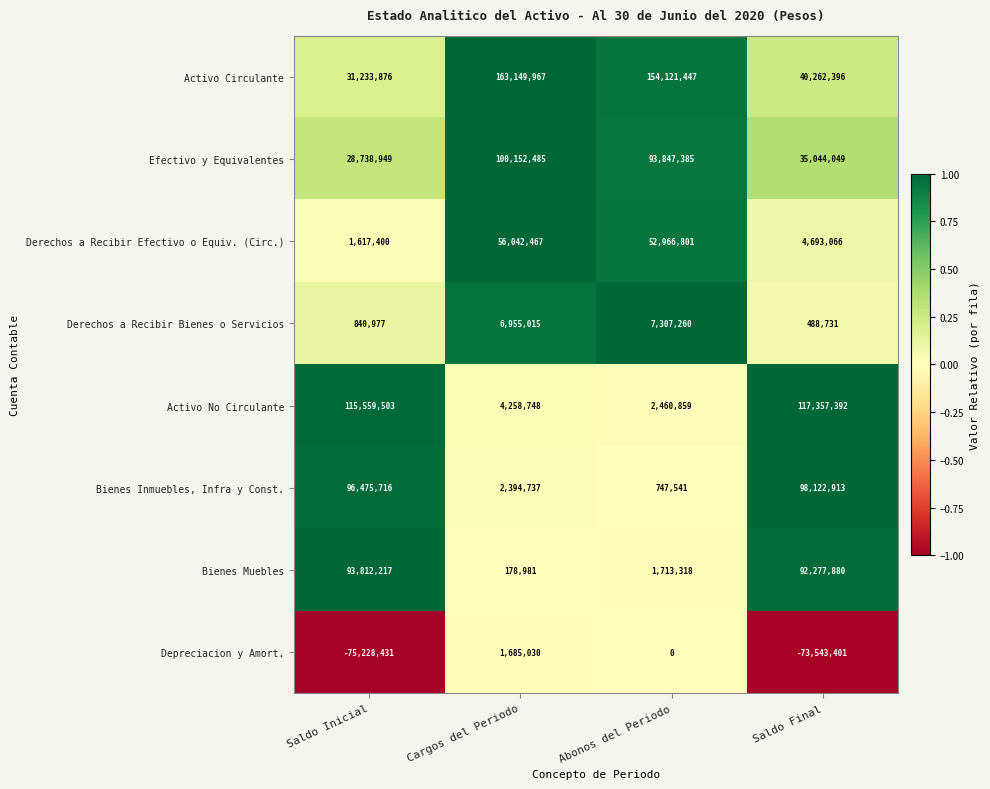

Count the number of data series in this chart.

8